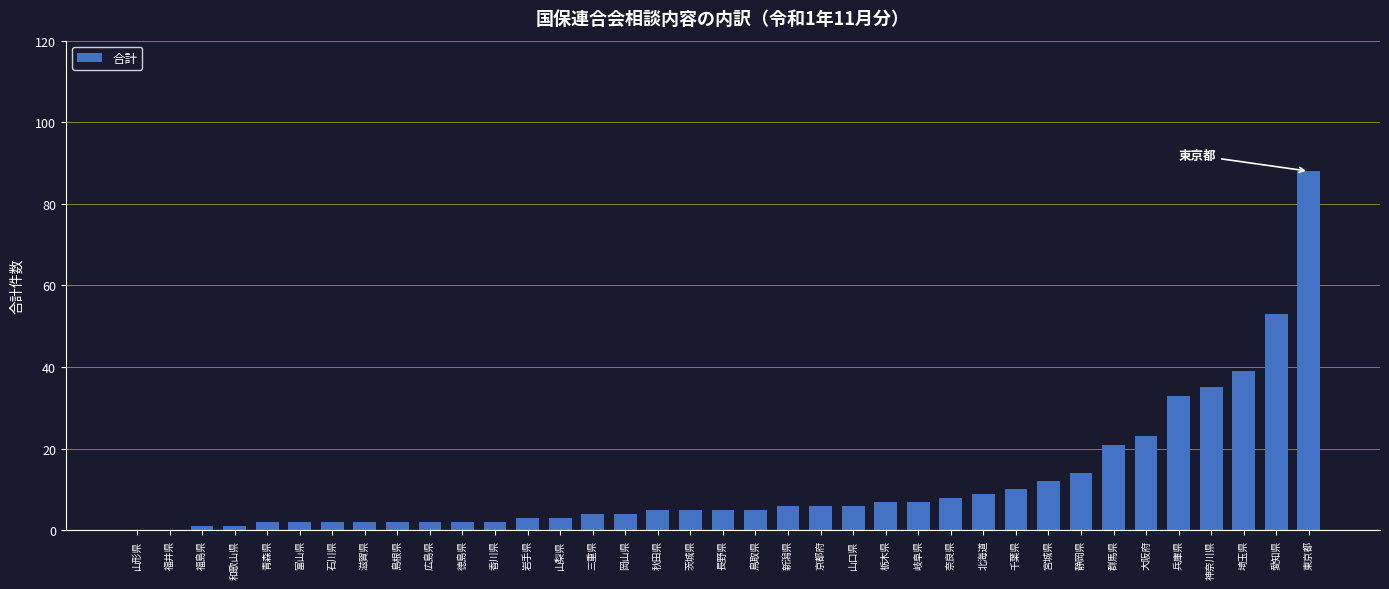

Reading right to left, what are all the values shown in this chart?

88	53	39	35	33	23	21	14	12	10	9	8	7	7	6	6	6	5	5	5	5	4	4	3	3	2	2	2	2	2	2	2	2	1	1	0	0